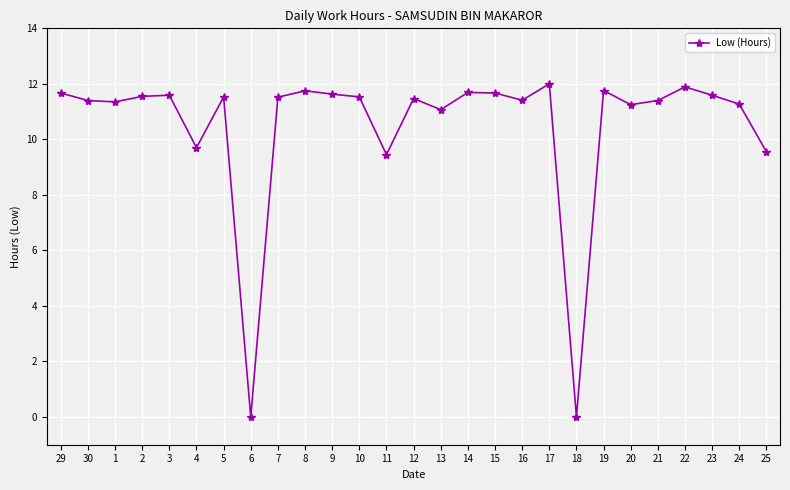

What value does the data have at 14?

11.7